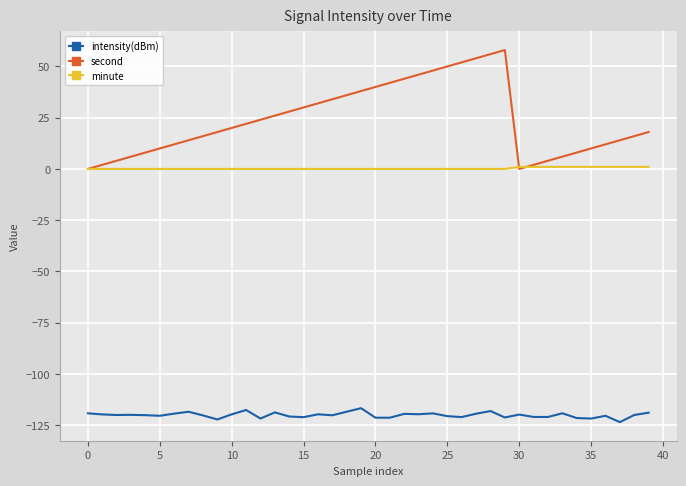

What is the maximum value for intensity(dBm)?

-116.7